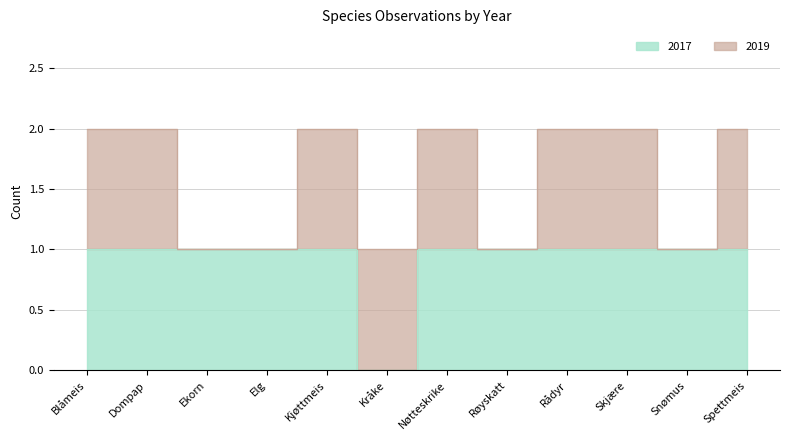

What value does the data have at Kjøttmeis?

1